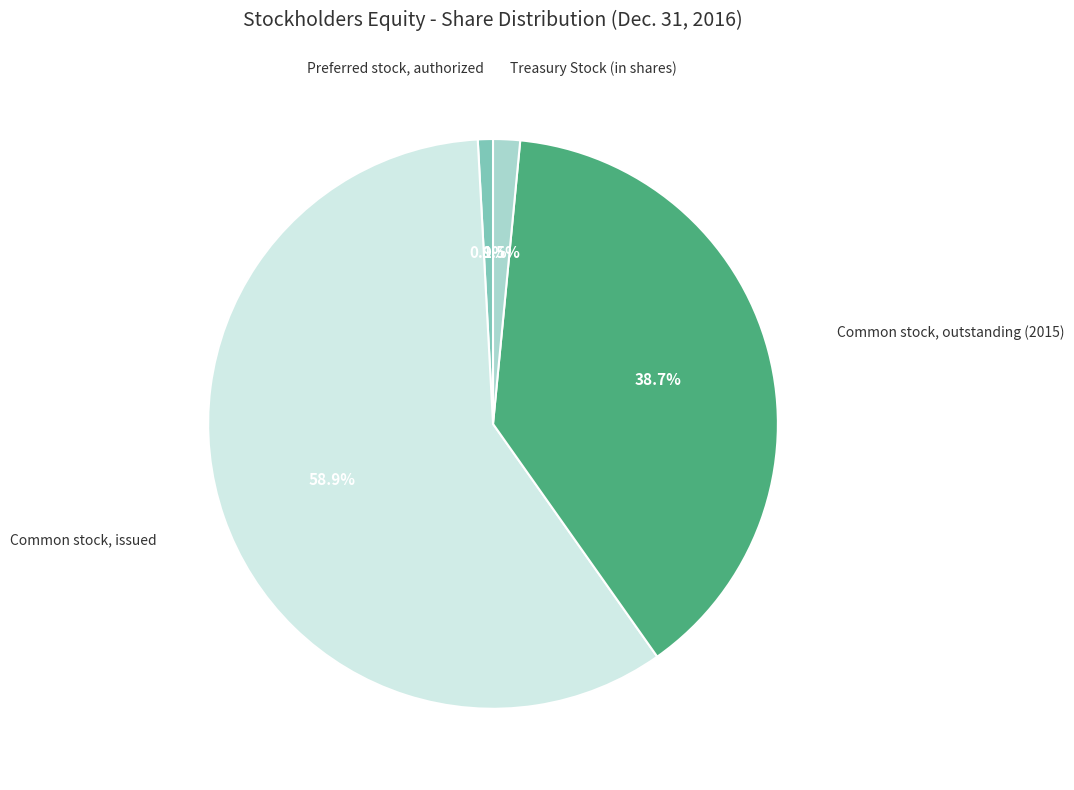

What is the largest slice in the pie chart?

Common stock, issued